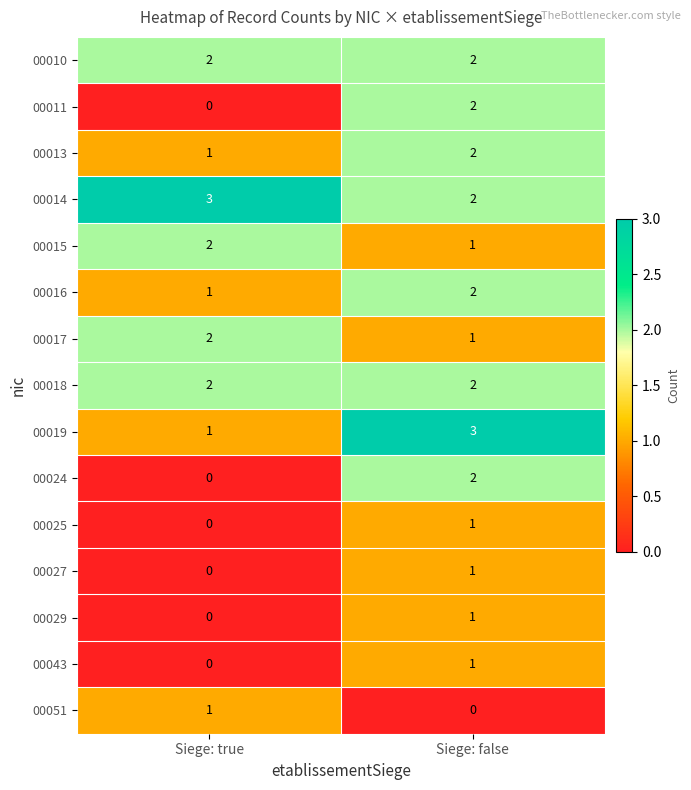

What is the spread (max minus min) of values at Siege: true?

3